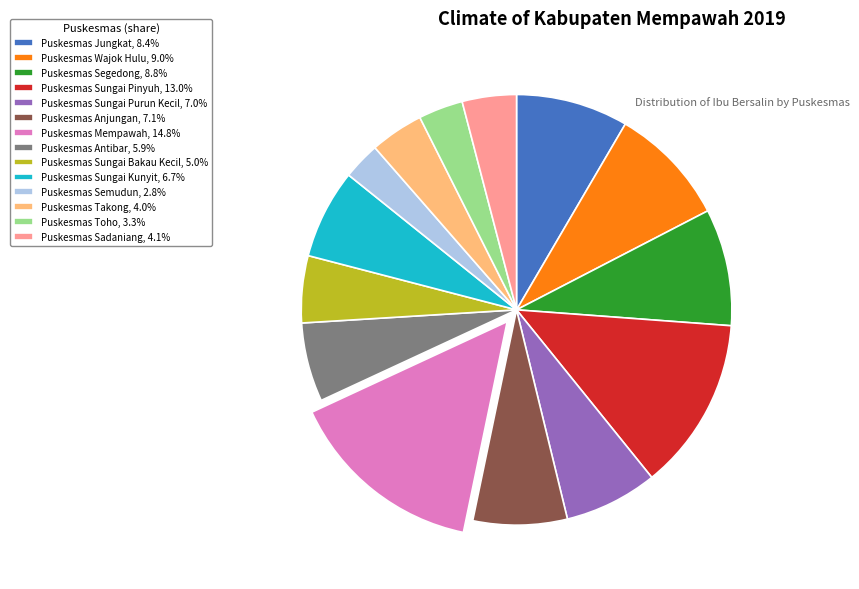

Do Puskesmas Sungai Pinyuh, 13.0% and Puskesmas Semudun, 2.8% together represent more than half of the pie?

No